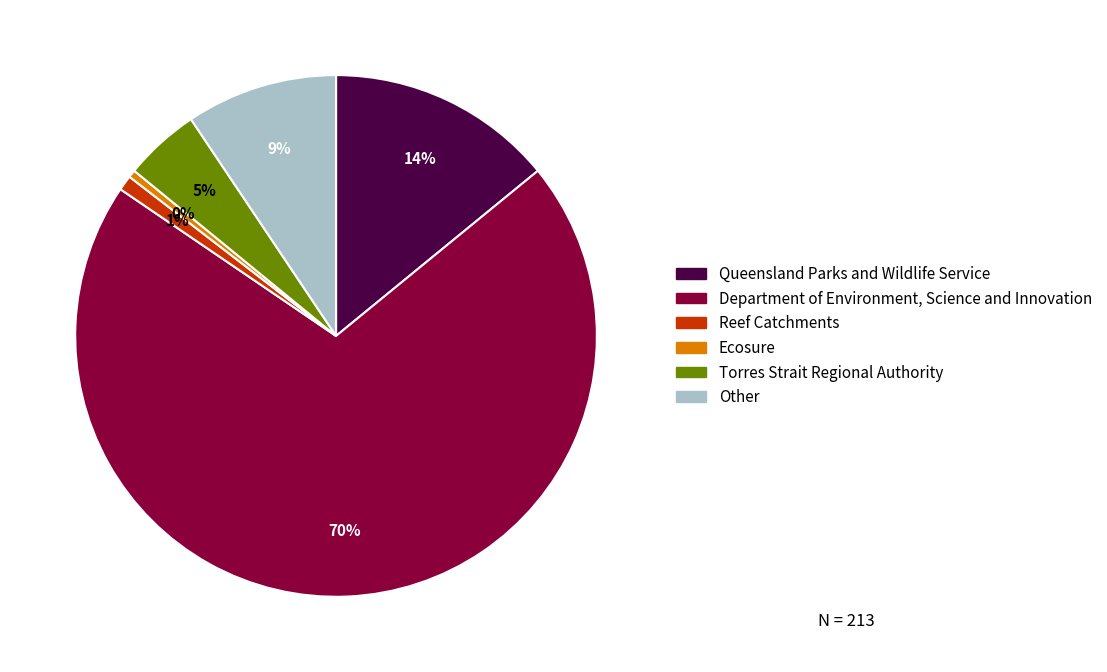

How many segments does this pie chart have?

6